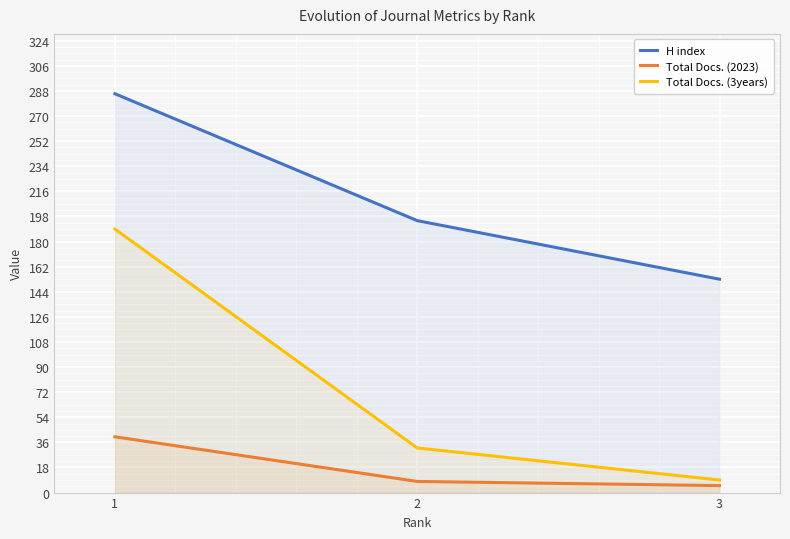

Is the value of H index at 3 greater than the value of Total Docs. (2023) at 3?

Yes